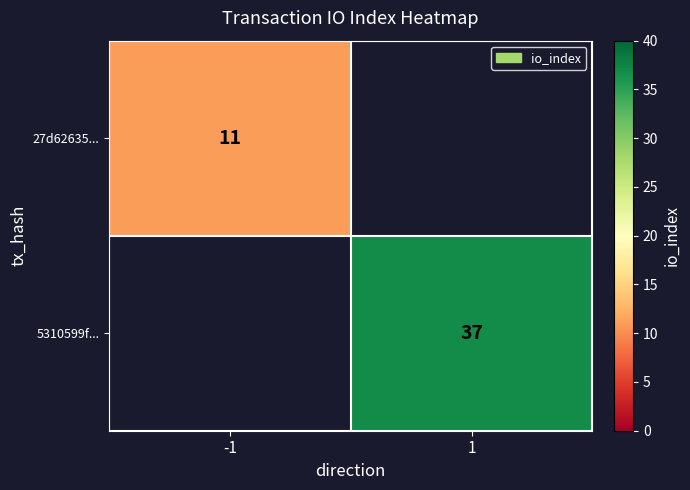

The 27d62635... series shows 3 at -1. True or false?

False